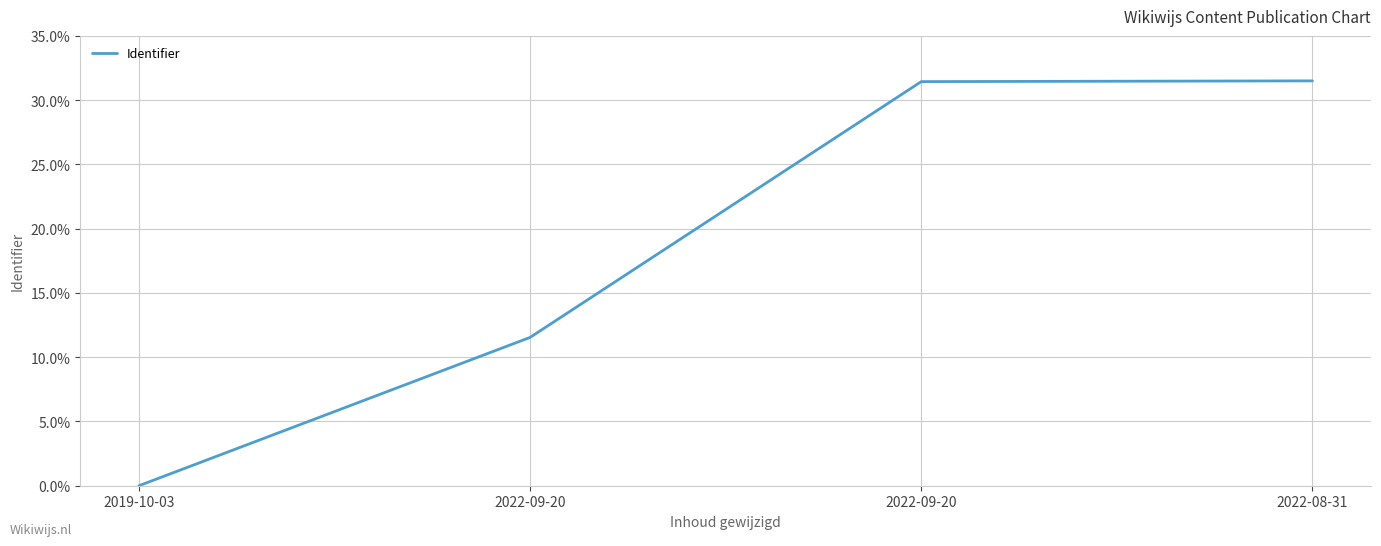

Does the chart have visible grid lines?

Yes